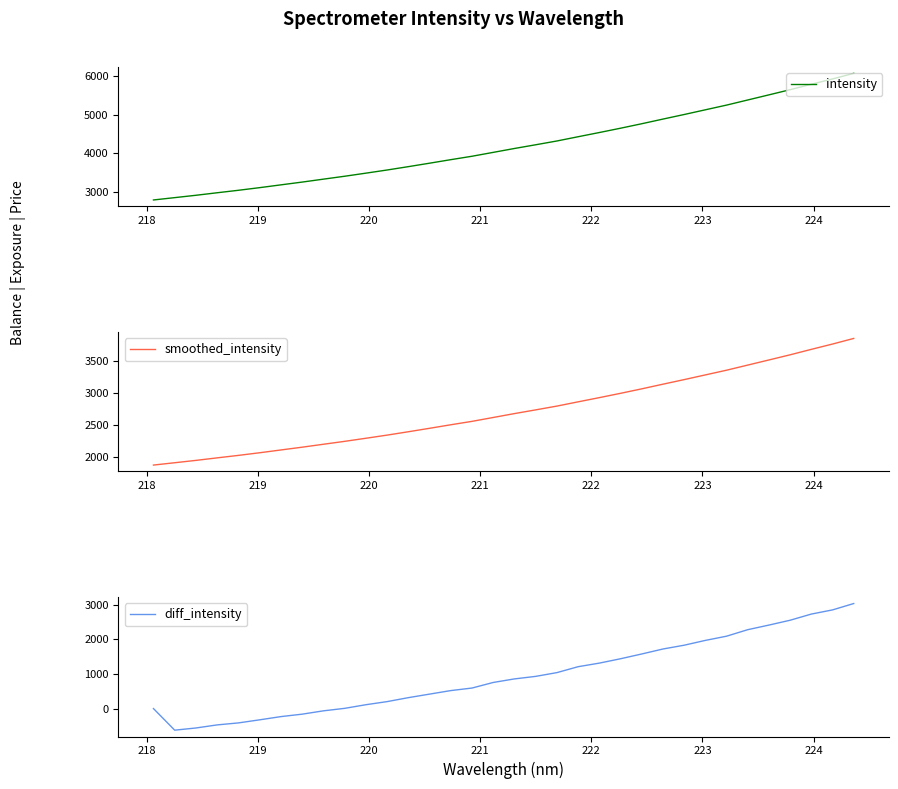

What is the highest value of the intensity series?

6080.6